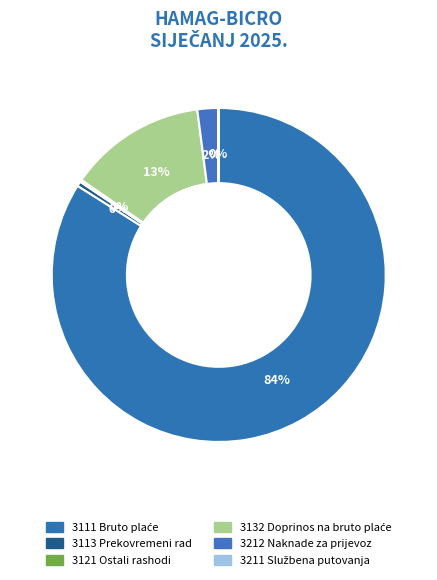

What is the largest slice in the pie chart?

3111 Bruto plaće